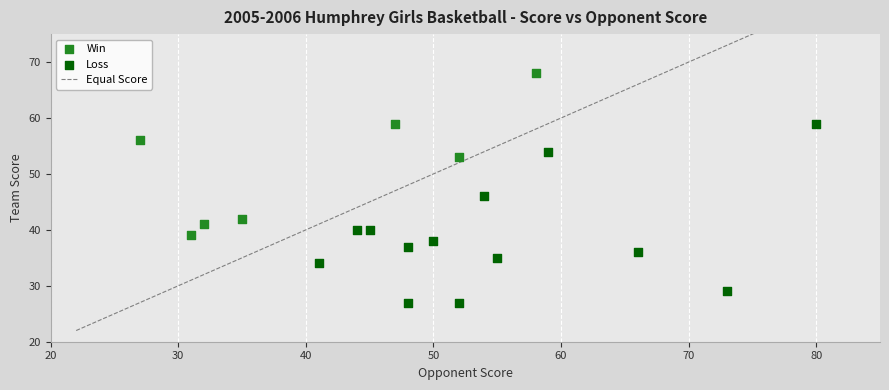

Which series contains the lowest Y value?

Loss